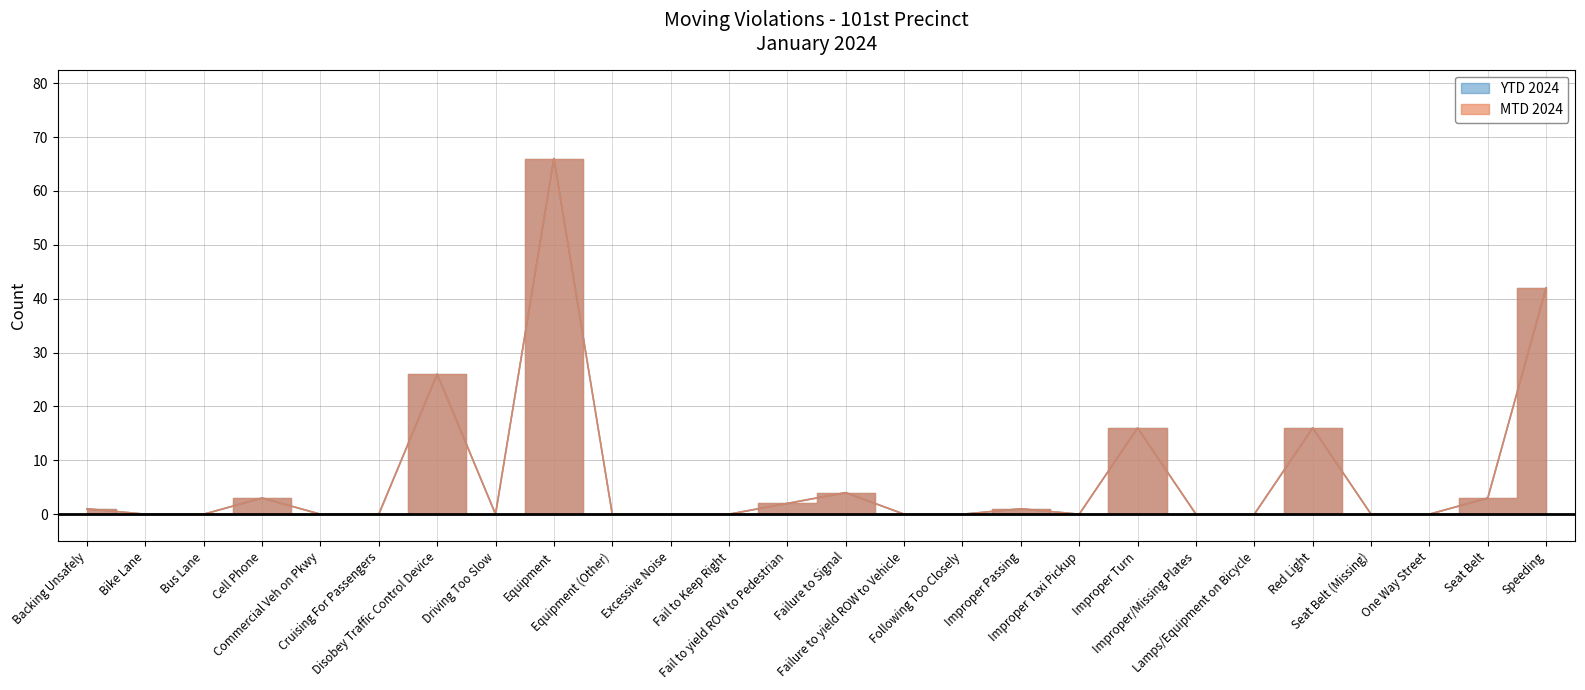

Is the value of MTD 2024 at Commercial Veh on Pkwy greater than the value of YTD 2024 at Failure to yield ROW to Vehicle?

No